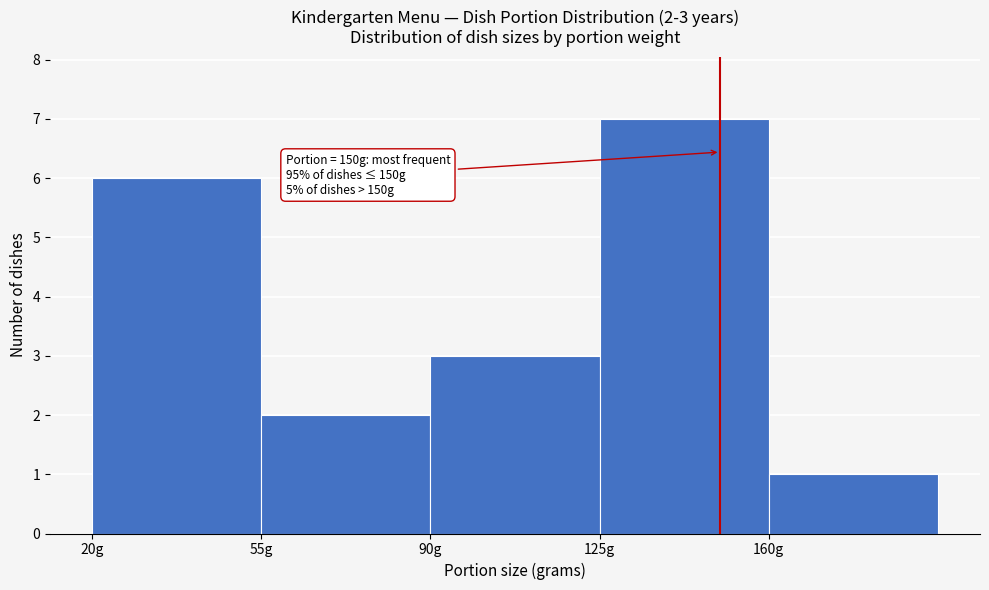

Over which range of the x-axis is the bar tallest?

125 to 160